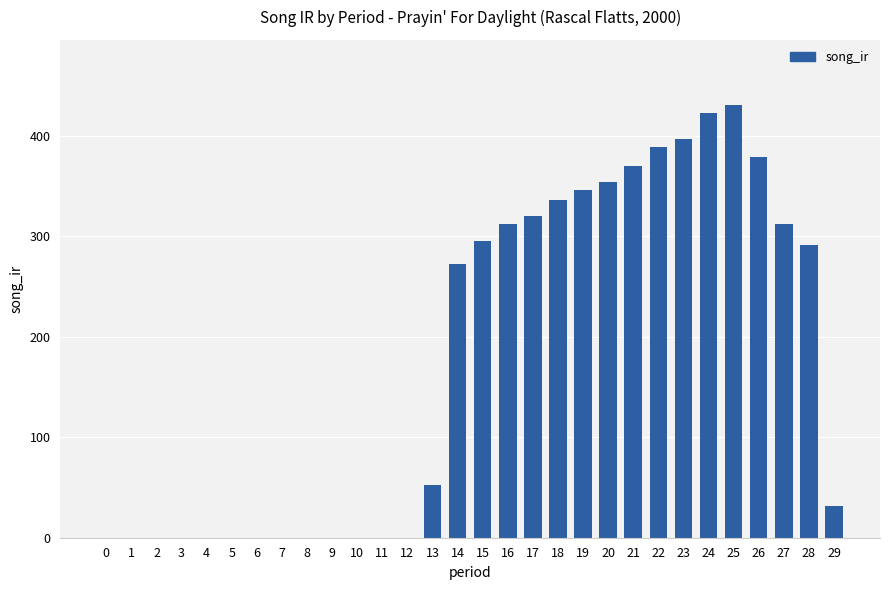

What is the sum of the values at 19 and 1?

345.7